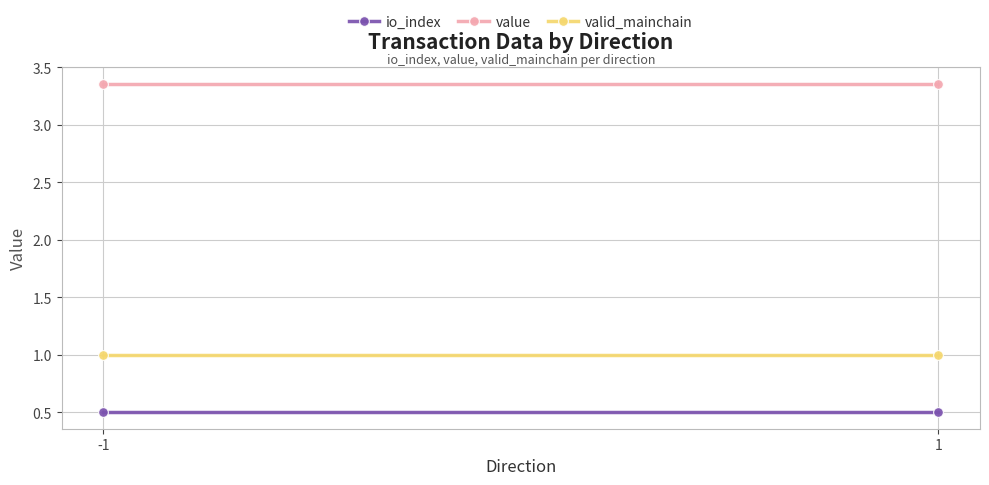

Rank the series by their average value, from highest to lowest.

value, valid_mainchain, io_index